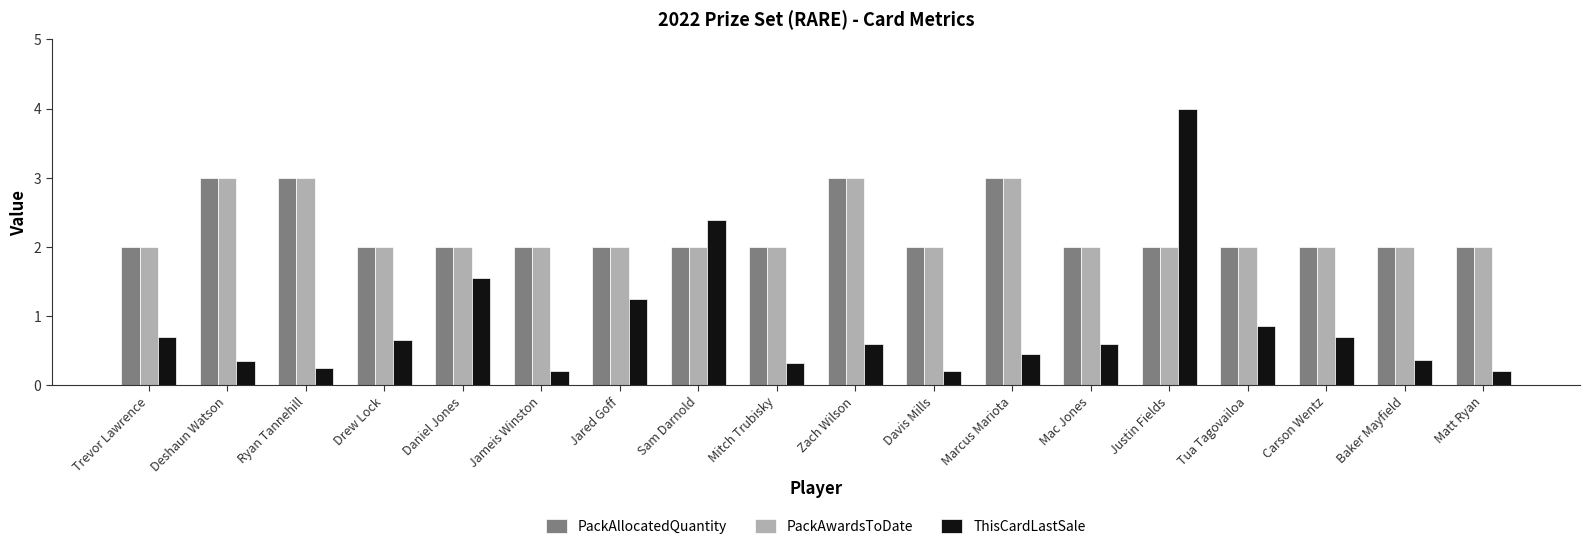

Which series has the largest range (max minus min)?

ThisCardLastSale